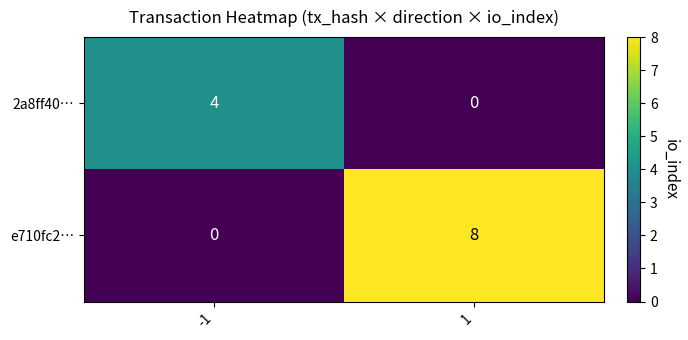

Is it true that e710fc2… equals 12 at 1?

False